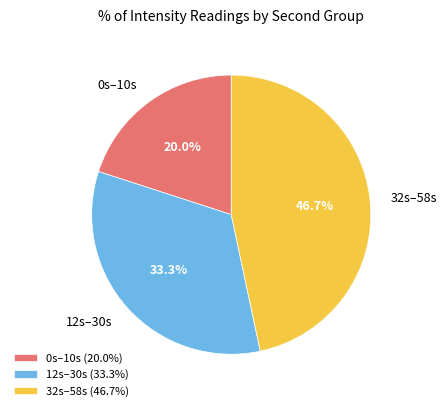

Which has a higher value, 12s–30s or 32s–58s?

32s–58s